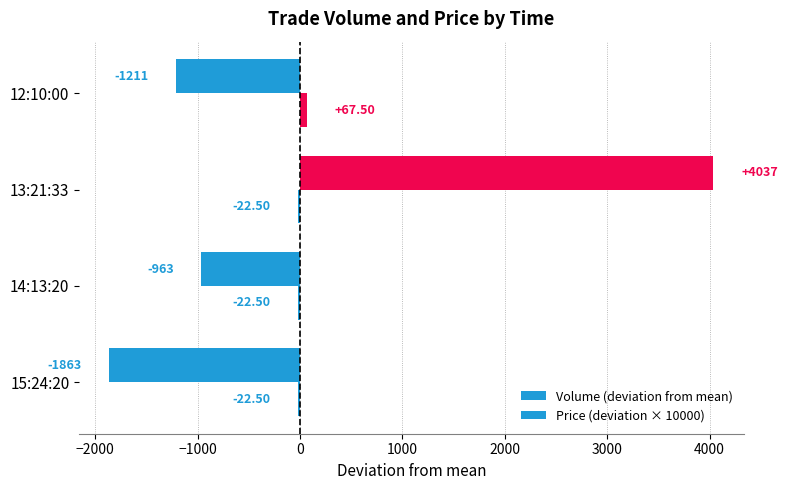

How many data points in Volume (deviation from mean) are above -963?

1